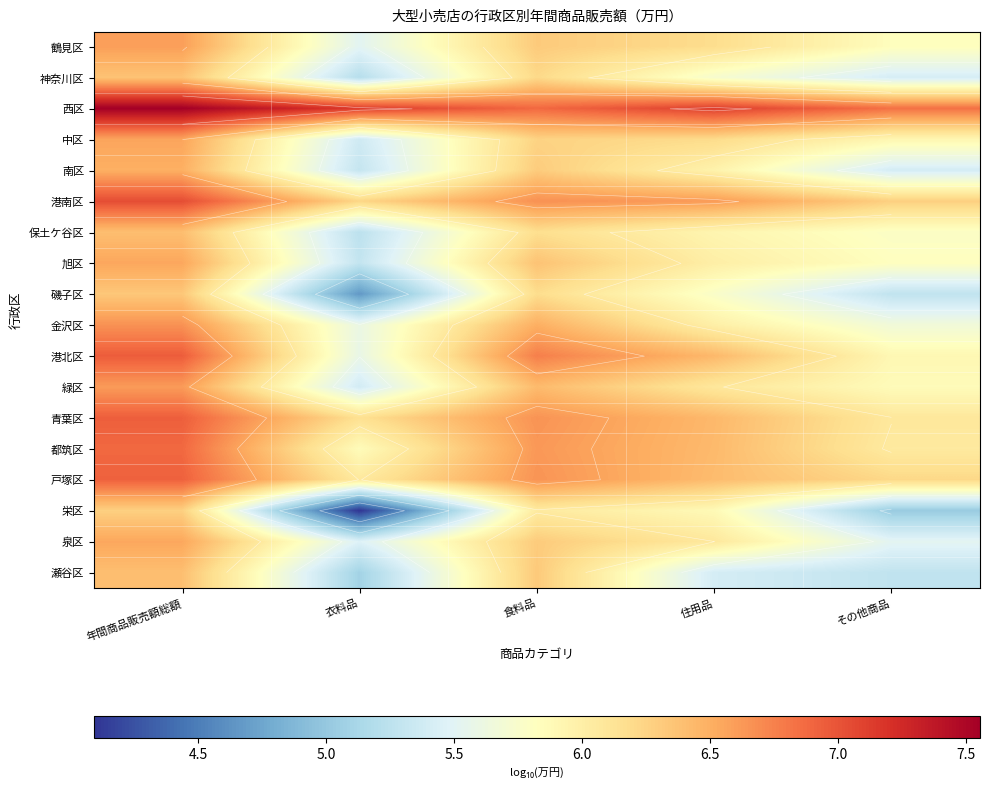

How many values in the 鶴見区 series are below 6?

2